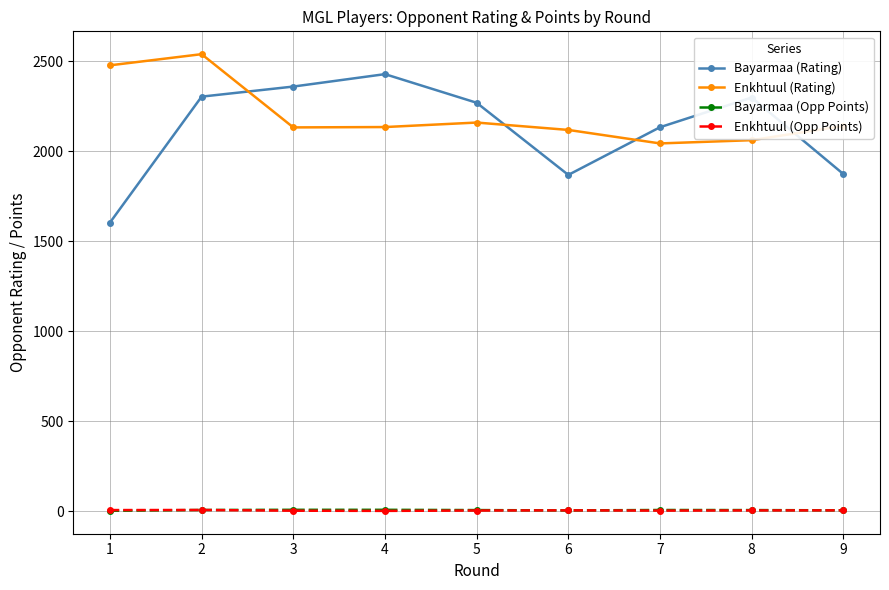

True or false: Enkhtuul (Rating) has more than 0 interior local peaks.

True